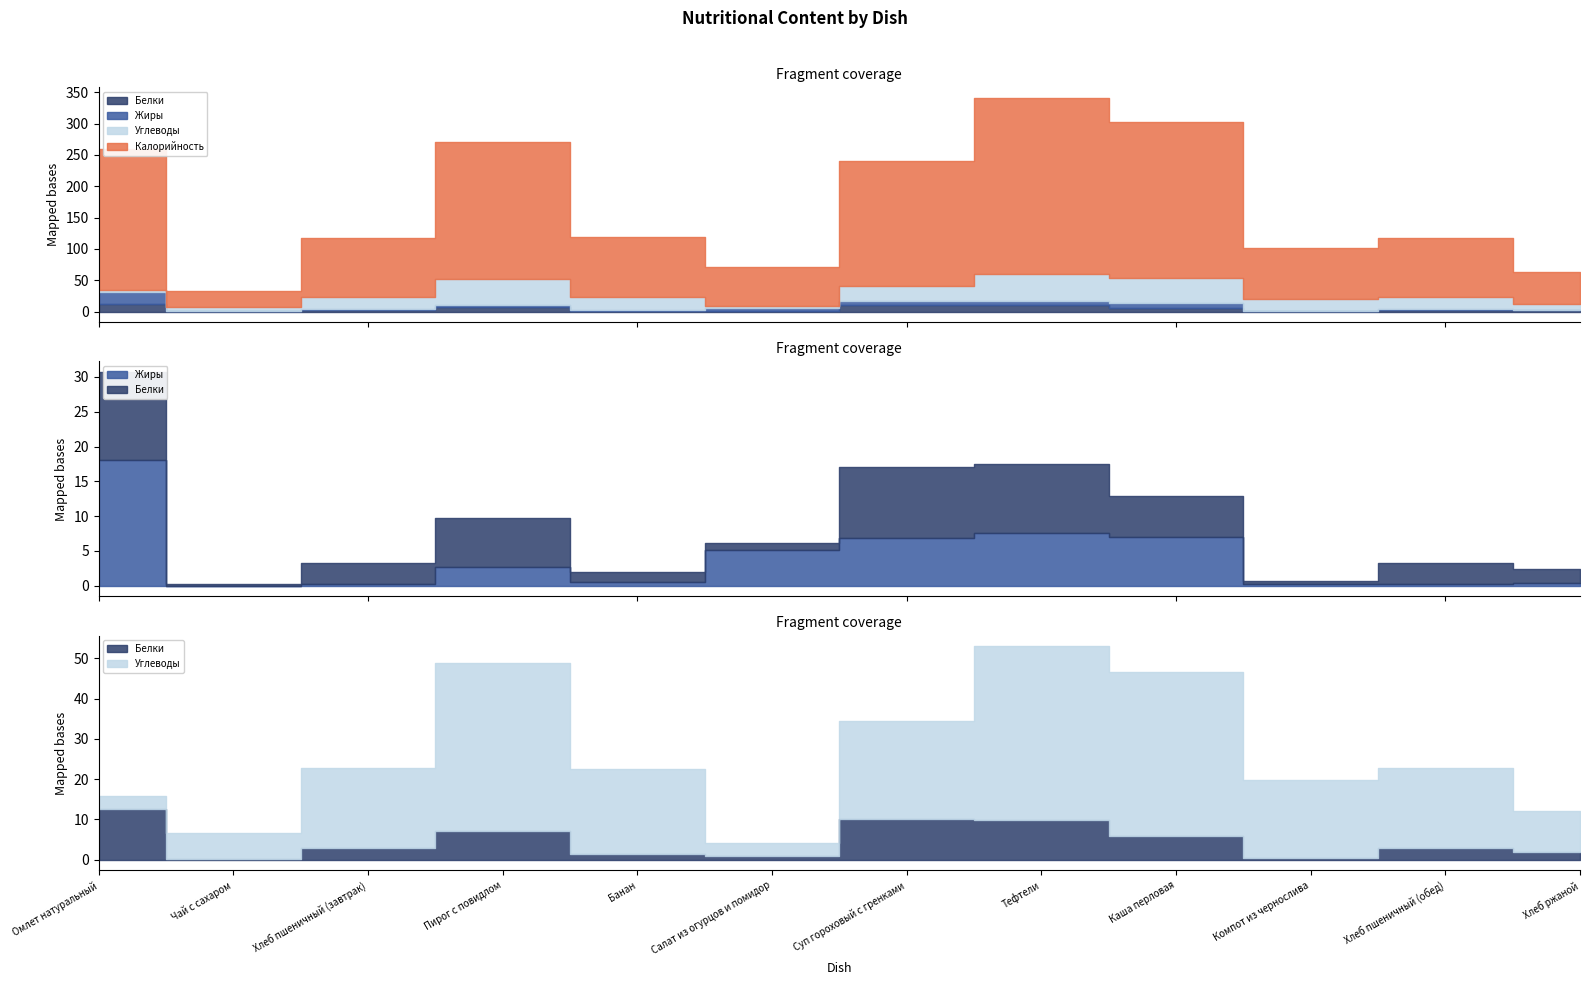

True or false: Белки and Калорийность cross at least once.

False